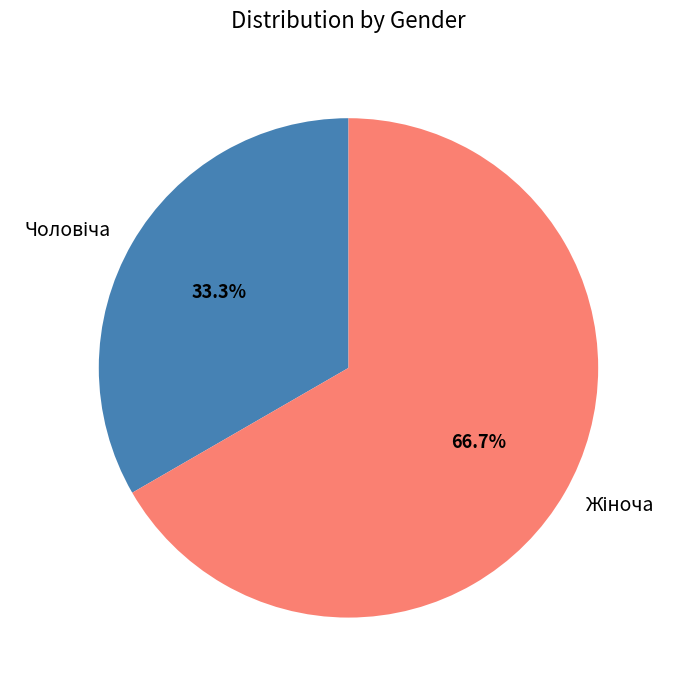

Does any single category account for the majority?

Yes